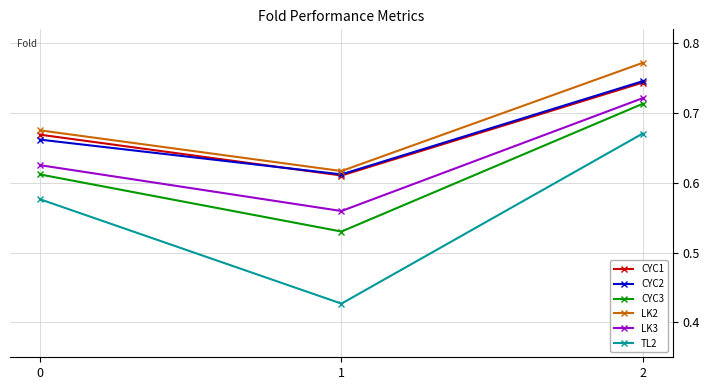

Which series has the largest range (max minus min)?

TL2